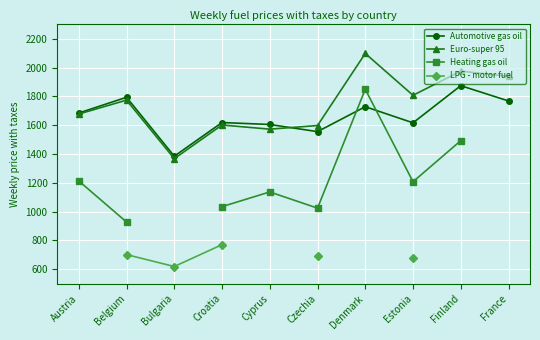

Which series ends up on top after the final intersection of Euro-super 95 and Automotive gas oil?

Euro-super 95